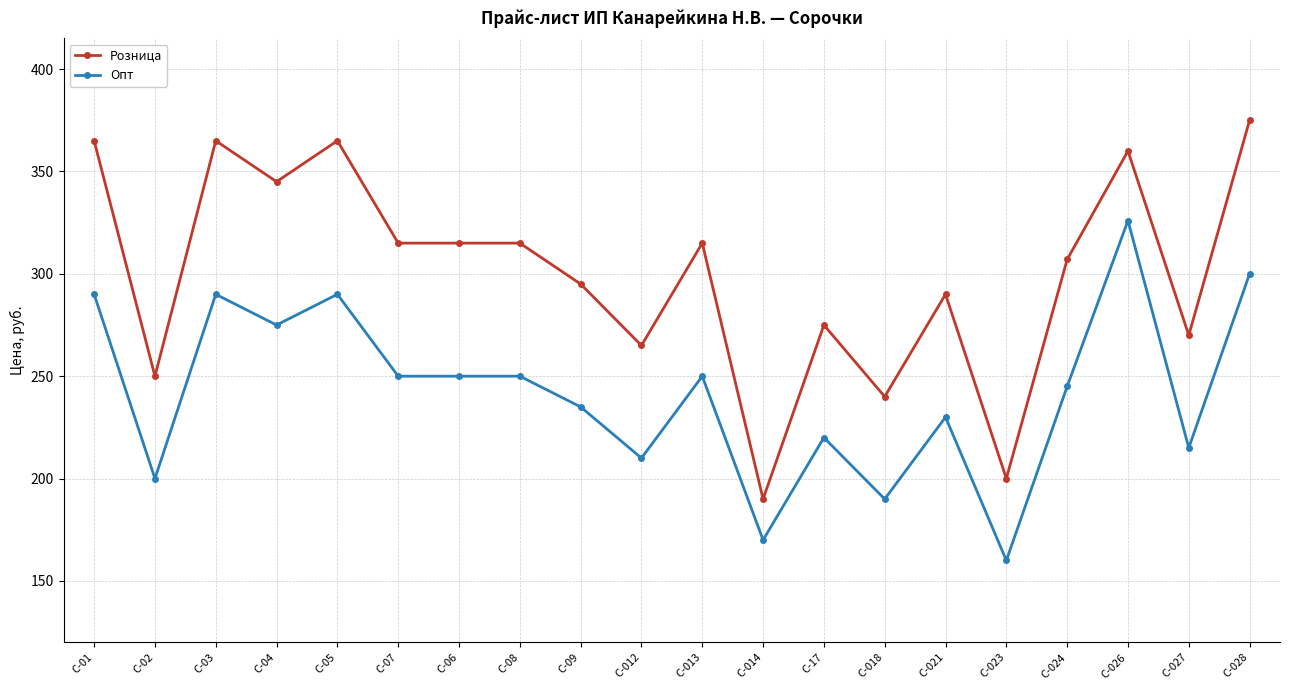

At which category does Розница reach its first local valley?

С-02